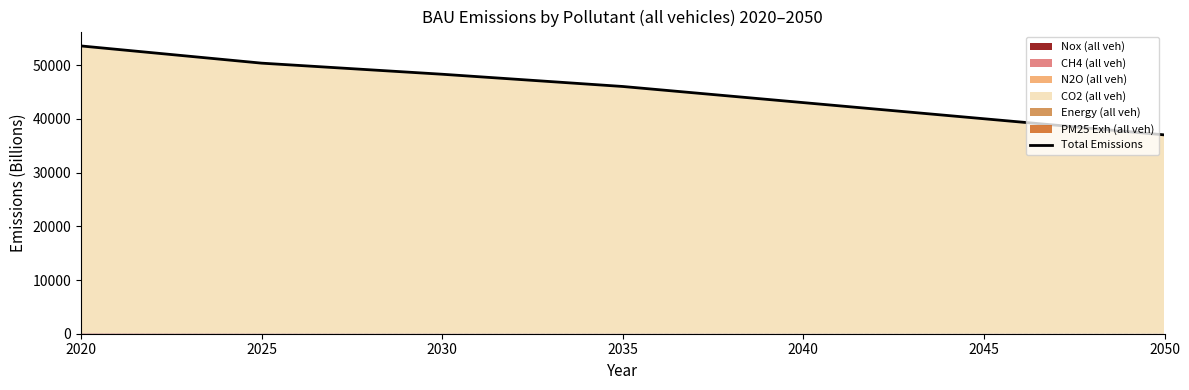

What is the minimum value shown in the chart?

37022.0